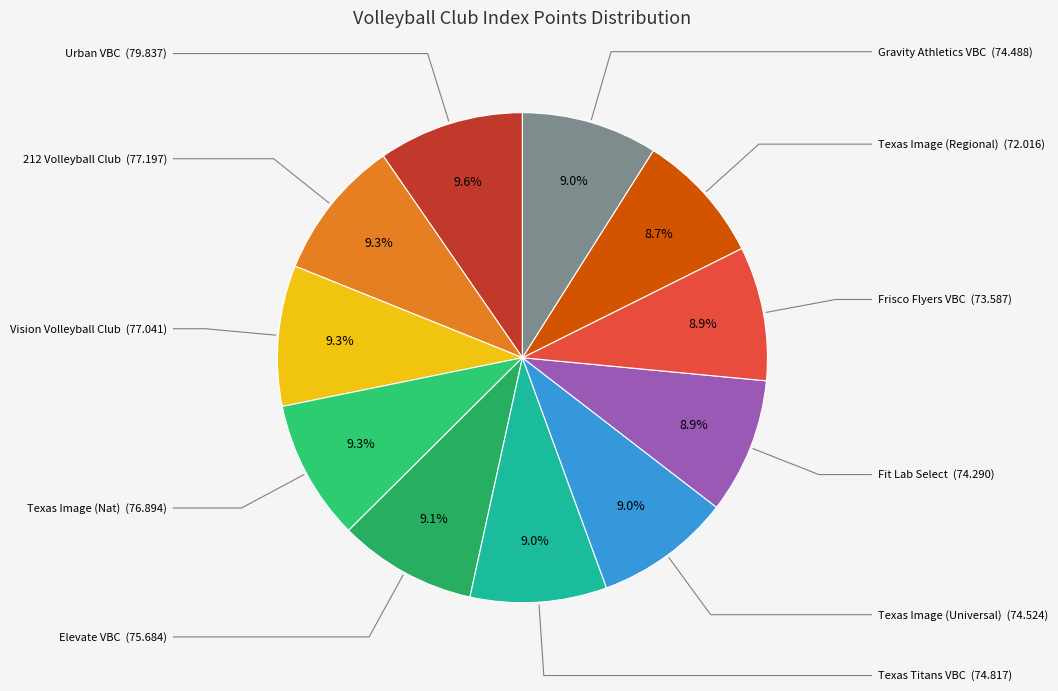

What is the smallest slice in the pie chart?

Texas Image (Regional)